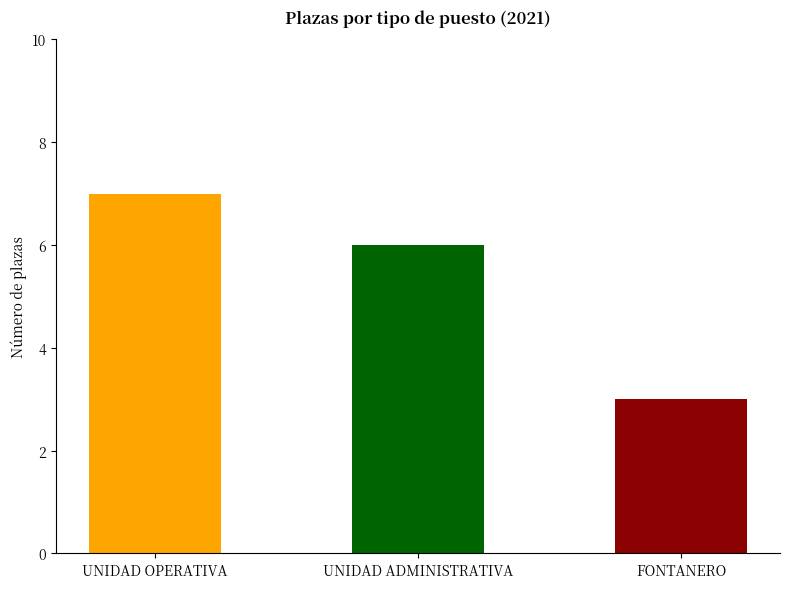

List the labels in order of value, smallest first.

FONTANERO, UNIDAD ADMINISTRATIVA, UNIDAD OPERATIVA